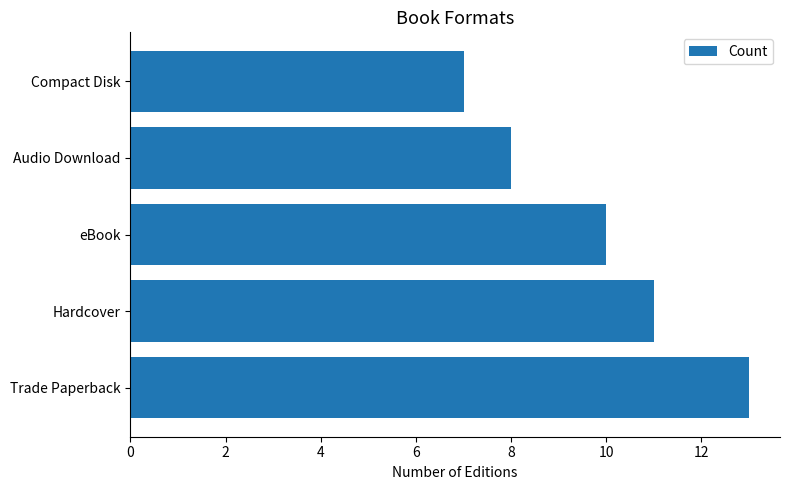

Which label corresponds to the smallest value in the chart?

Compact Disk